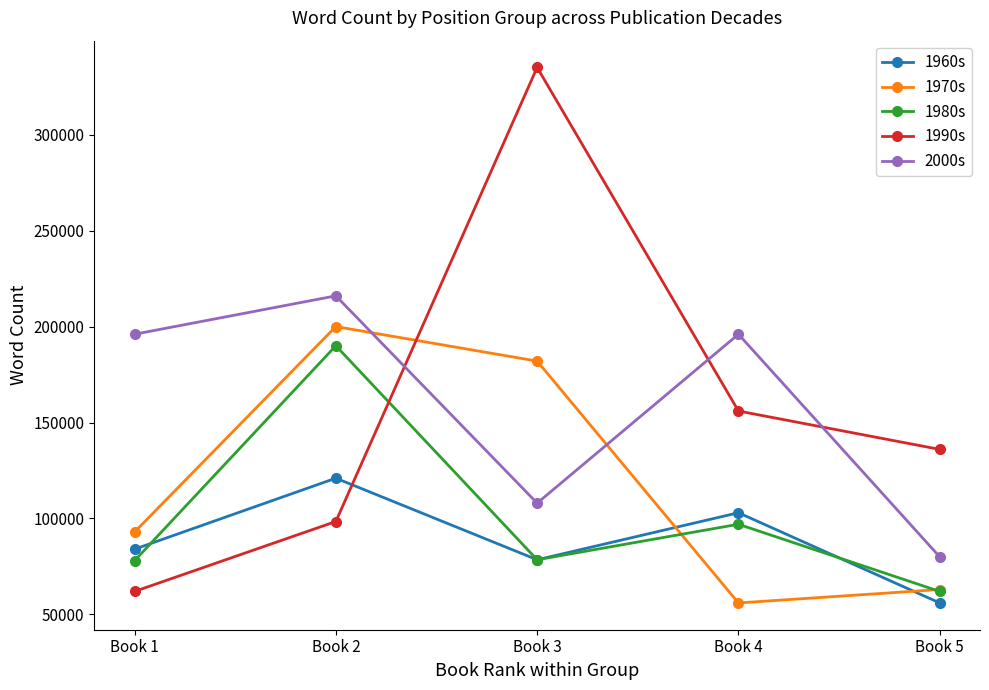

What value does the 1970s series have at Book 1, to the nearest 50?

92950